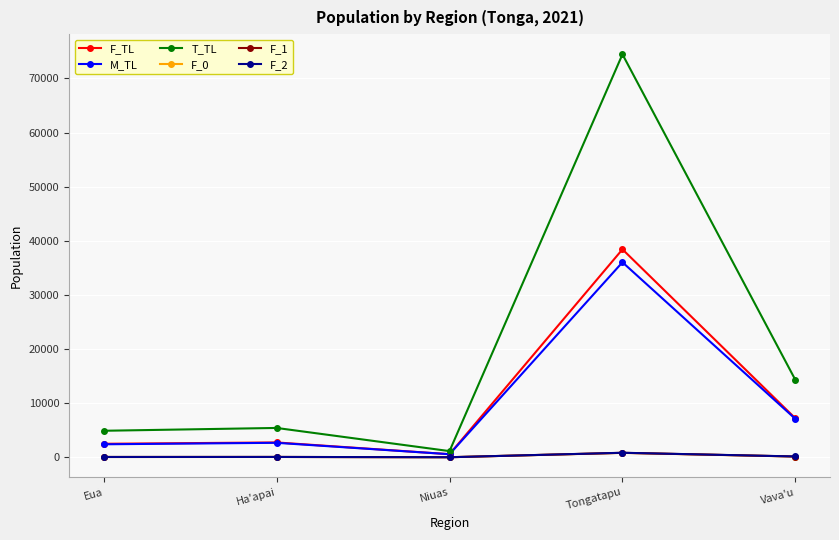

Which series has the widest spread of values?

T_TL